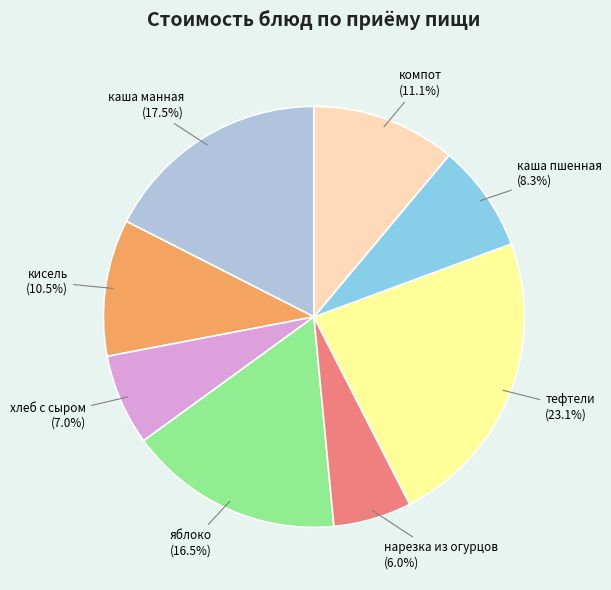

The тефтели slice represents 23% of the pie. True or false?

True